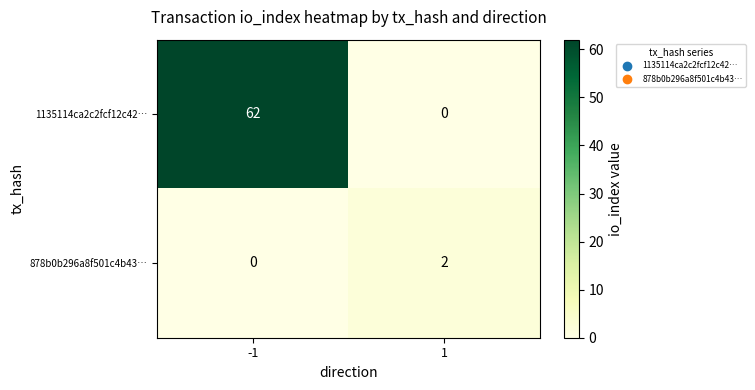

At which category is the sum across all series the highest?

-1